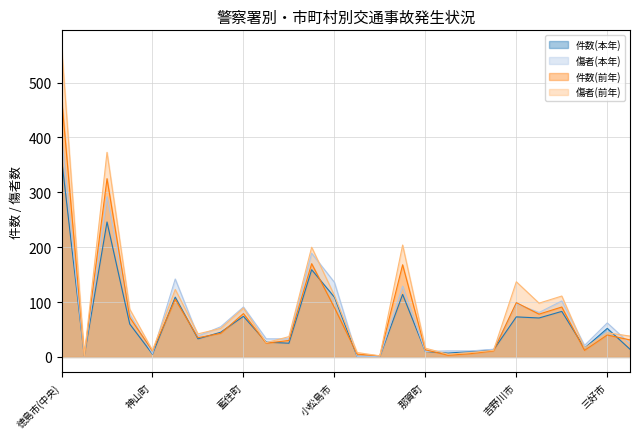

Where is the first local maximum for 傷者(本年)?

徳島市(名西)